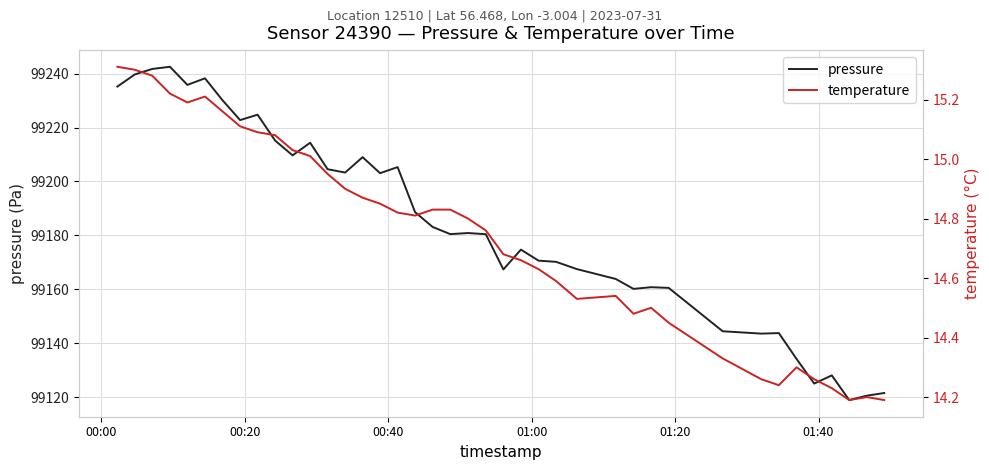

What is the difference between the maximum and minimum values in the temperature series?

1.1